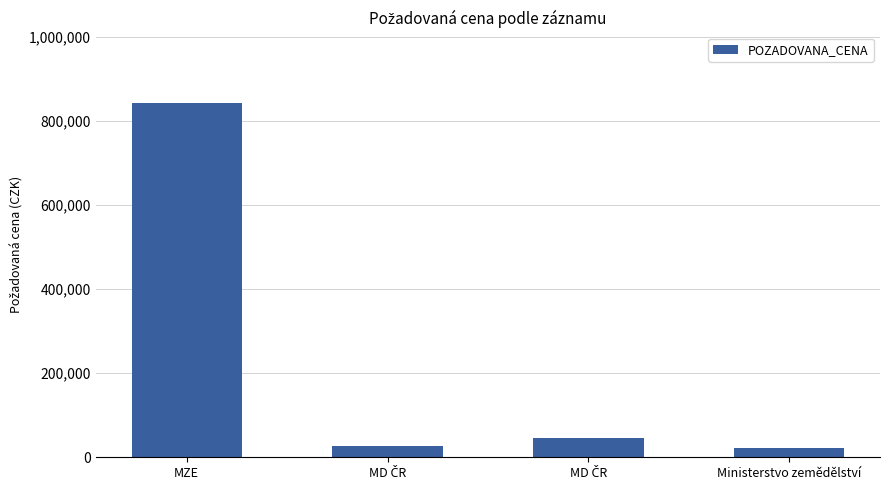

How many bars are there in total?

4